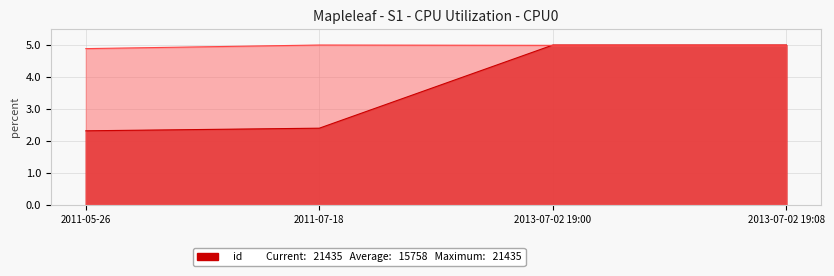

What is the value of the work_id point at the 4th from the left?

5.0